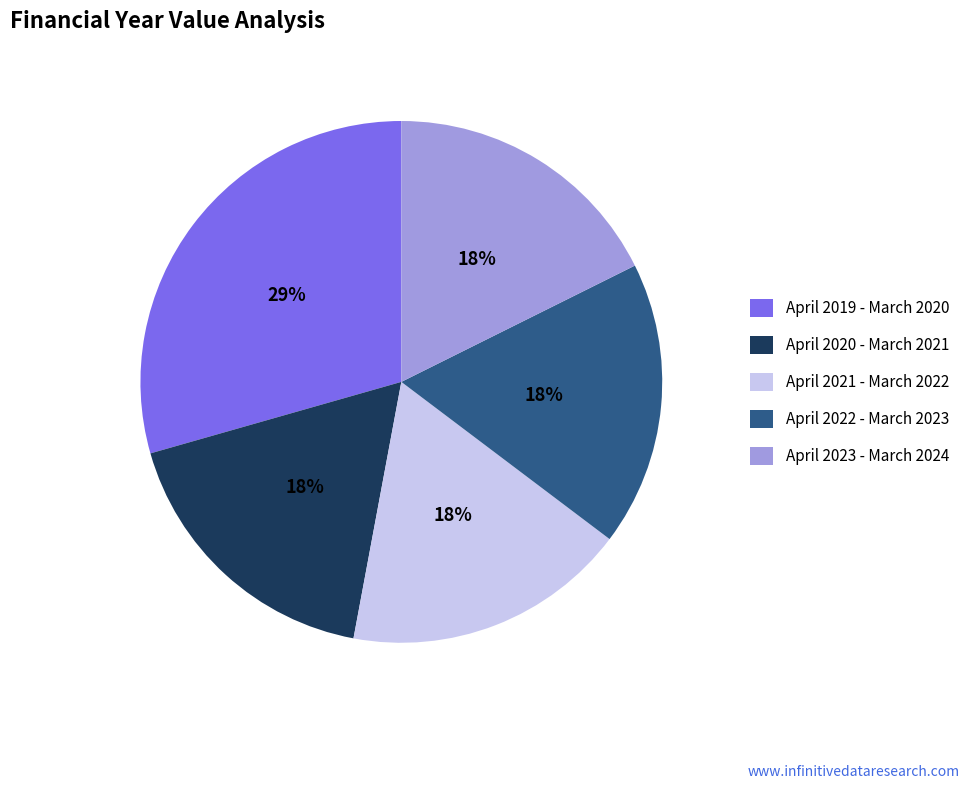

The April 2020 - March 2021 slice represents 31% of the pie. True or false?

False